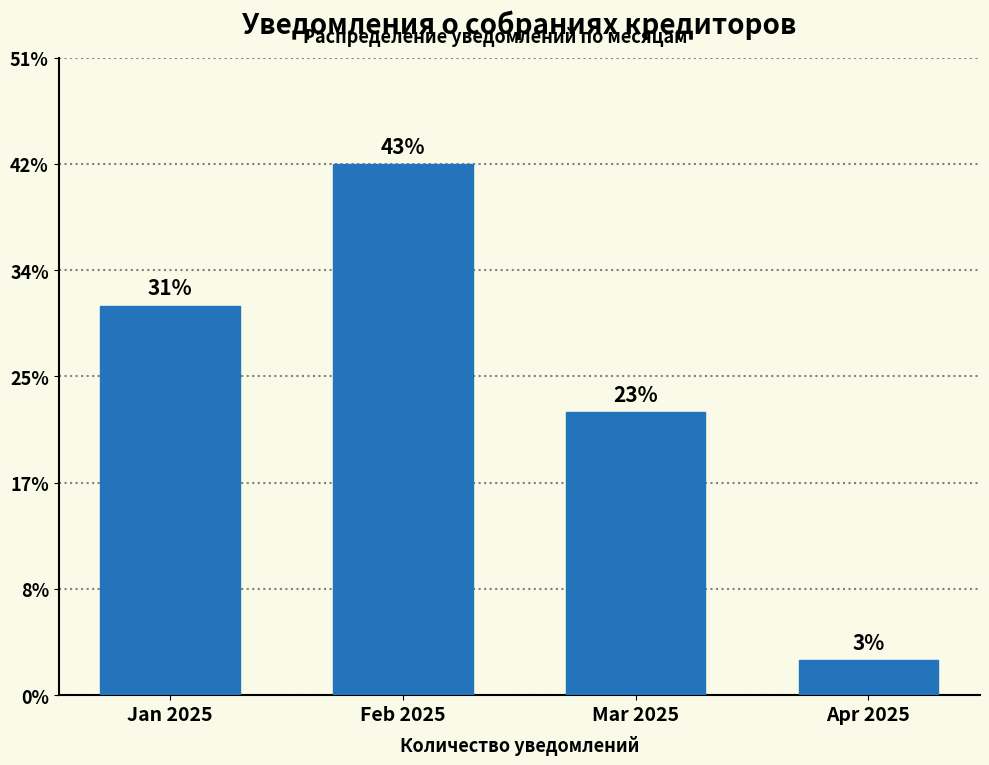

Are the bars horizontal?

No